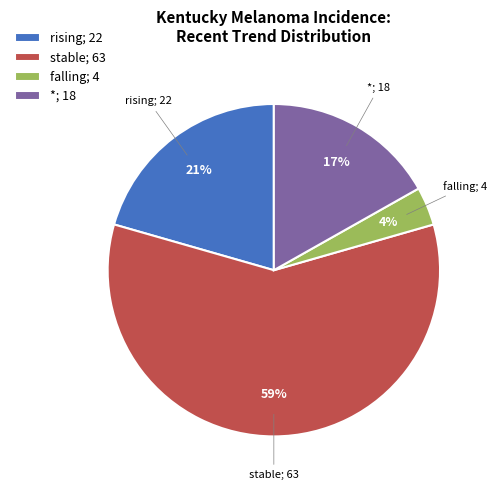

Combined, do *; 18 and stable; 63 account for over 50%?

Yes